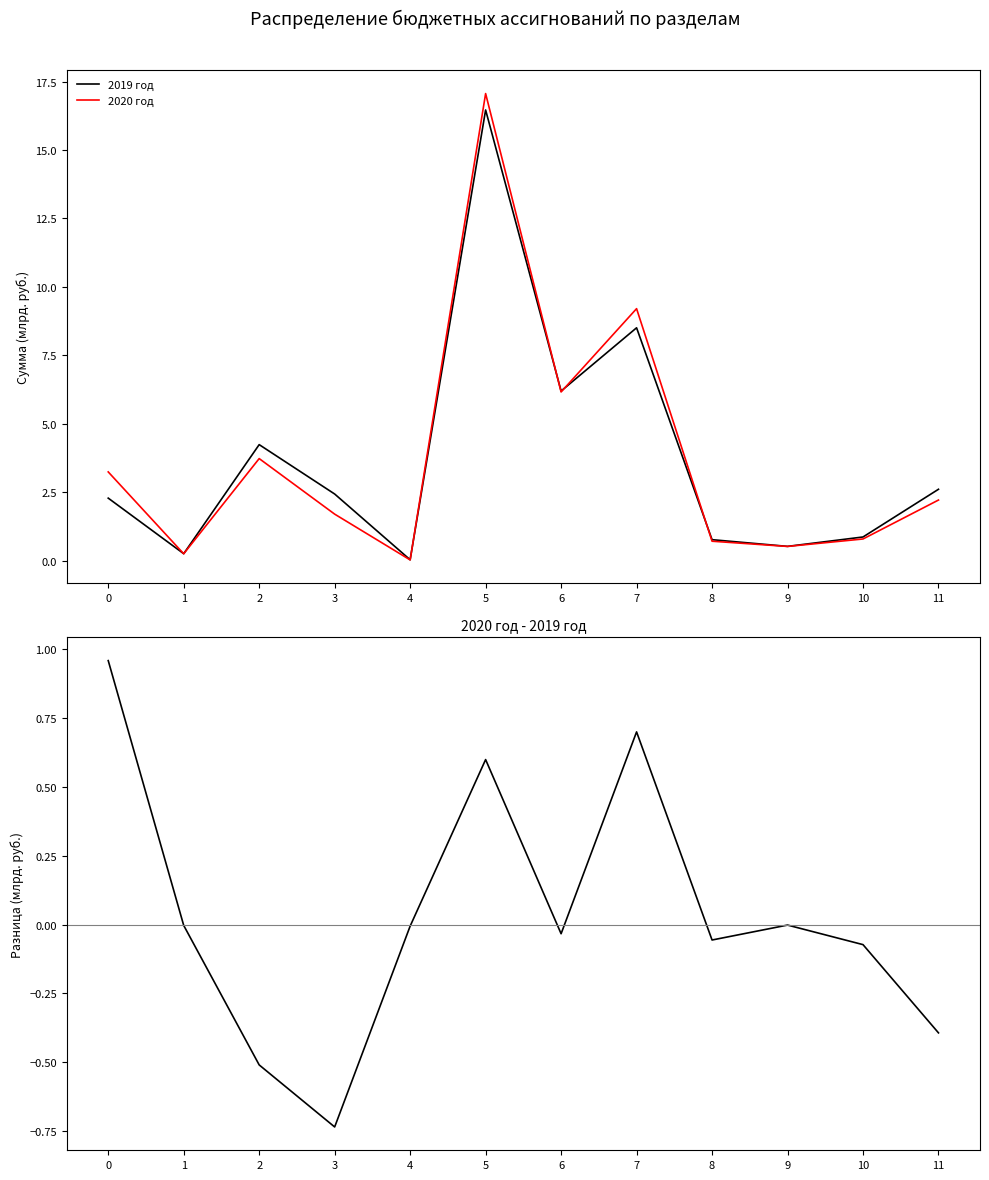

At which label does 2019 год reach its minimum?

4